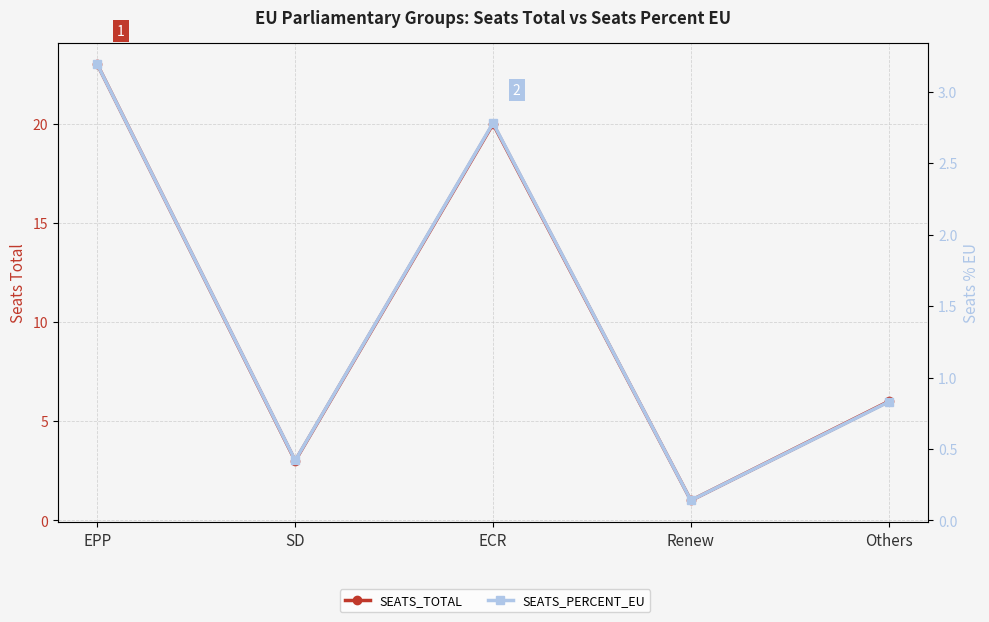

Reading left to right, list all the values displayed in this chart.

SEATS_TOTAL: EPP=23.0	SD=3.0	ECR=20.0	Renew=1.0	Others=6.0
SEATS_PERCENT_EU: EPP=3.2	SD=0.4	ECR=2.8	Renew=0.1	Others=0.8